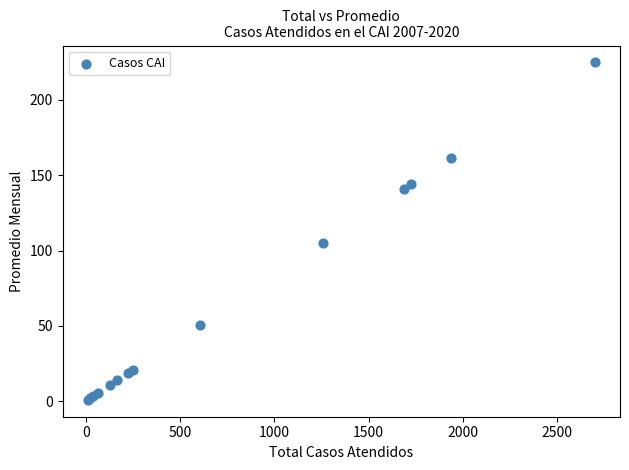

What Y value in the scatter plot is closest to 112?

104.8